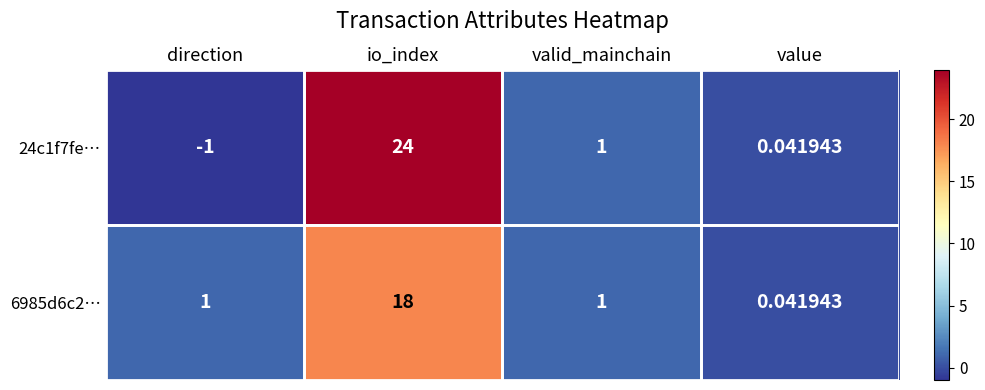

At which category is the sum across all series the highest?

io_index